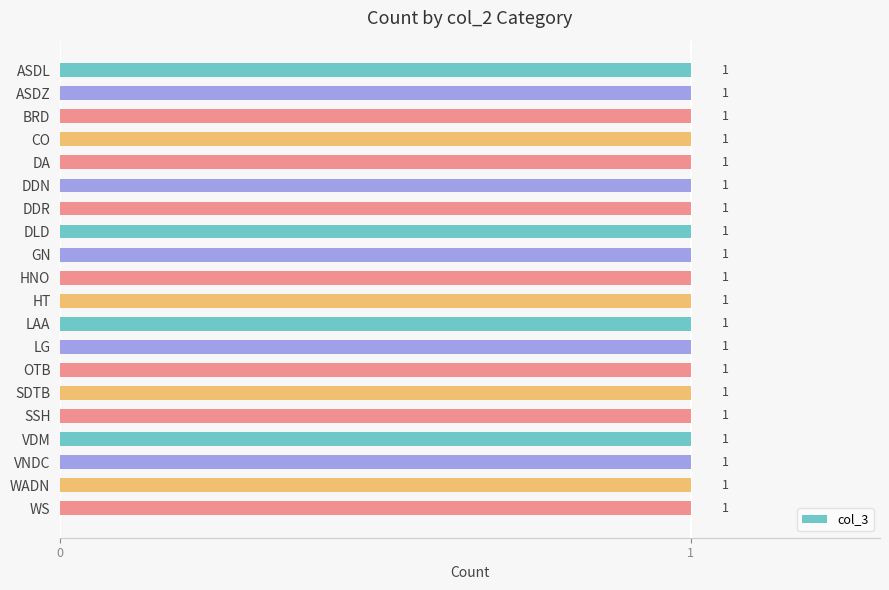

What is the average value?

1